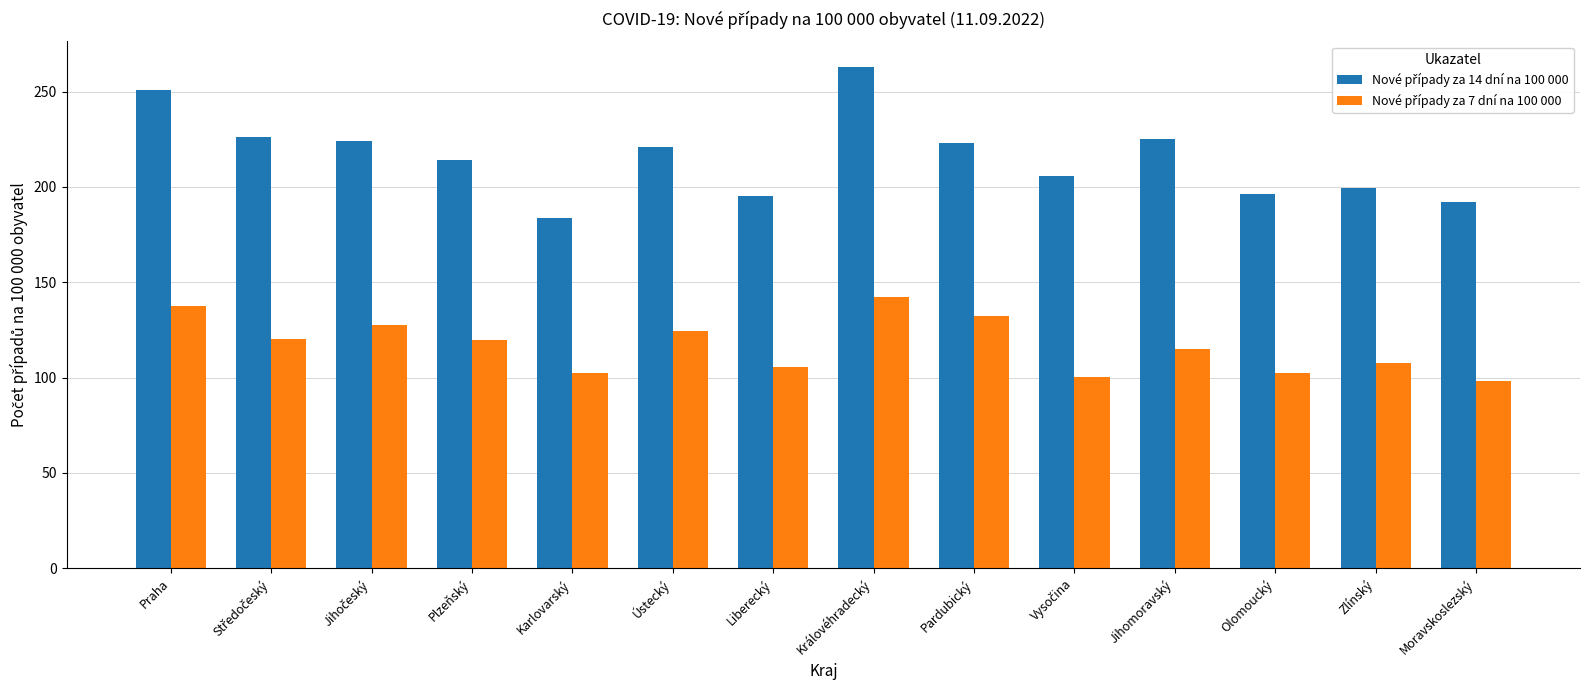

Which label corresponds to the largest value in the chart?

Královéhradecký